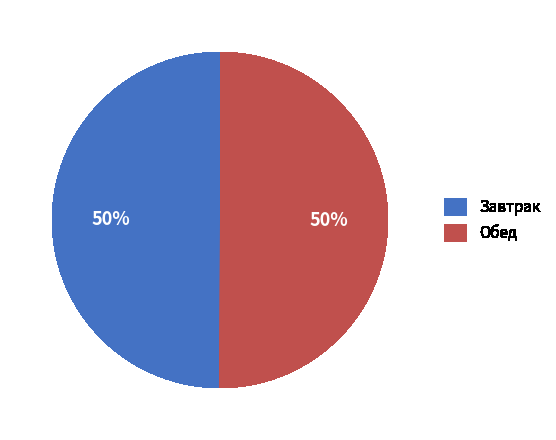

Do Обед and Завтрак together represent more than half of the pie?

Yes